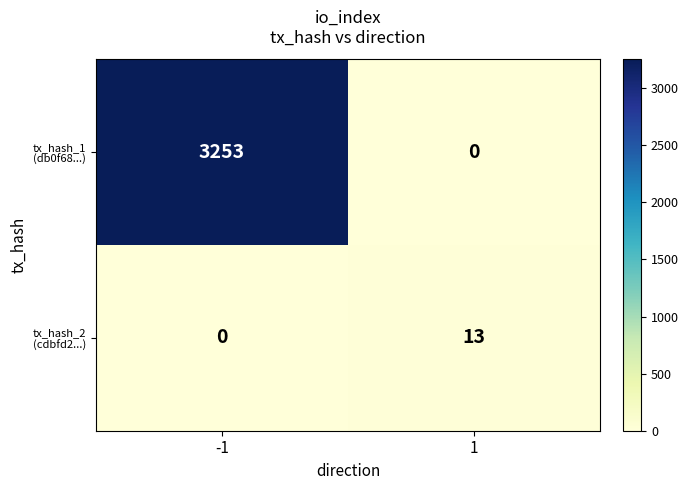

What is the total value across all series at -1?

3253